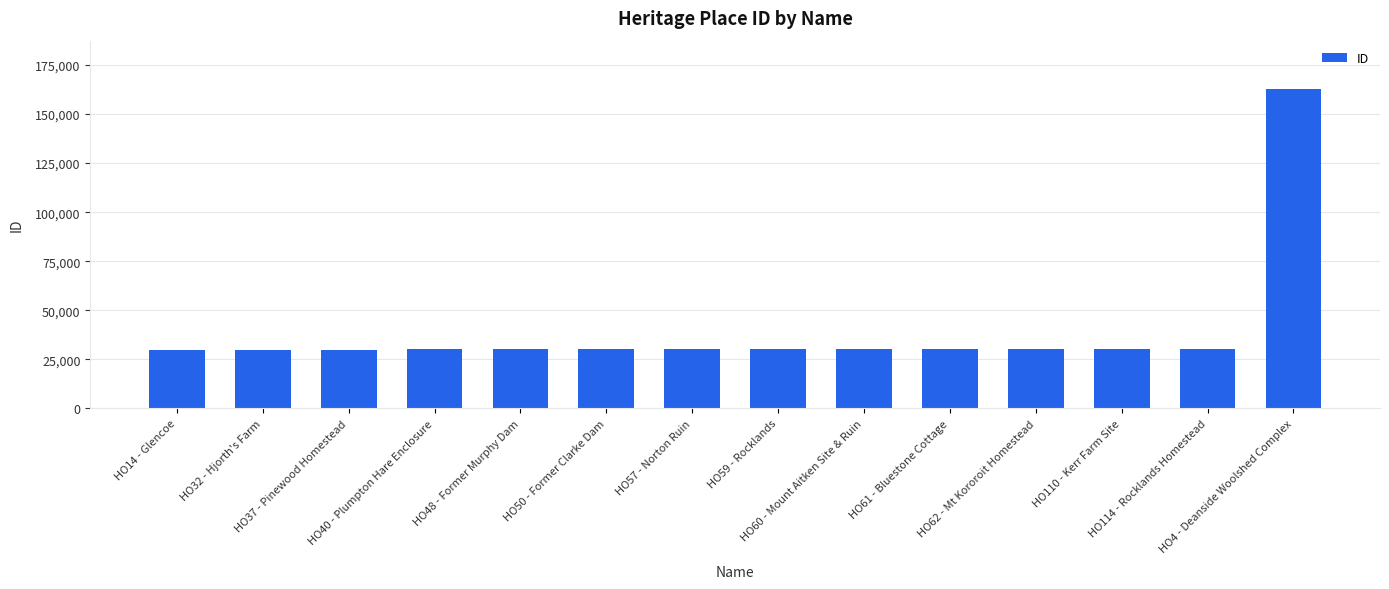

What is the difference between the maximum and second lowest values?

132938